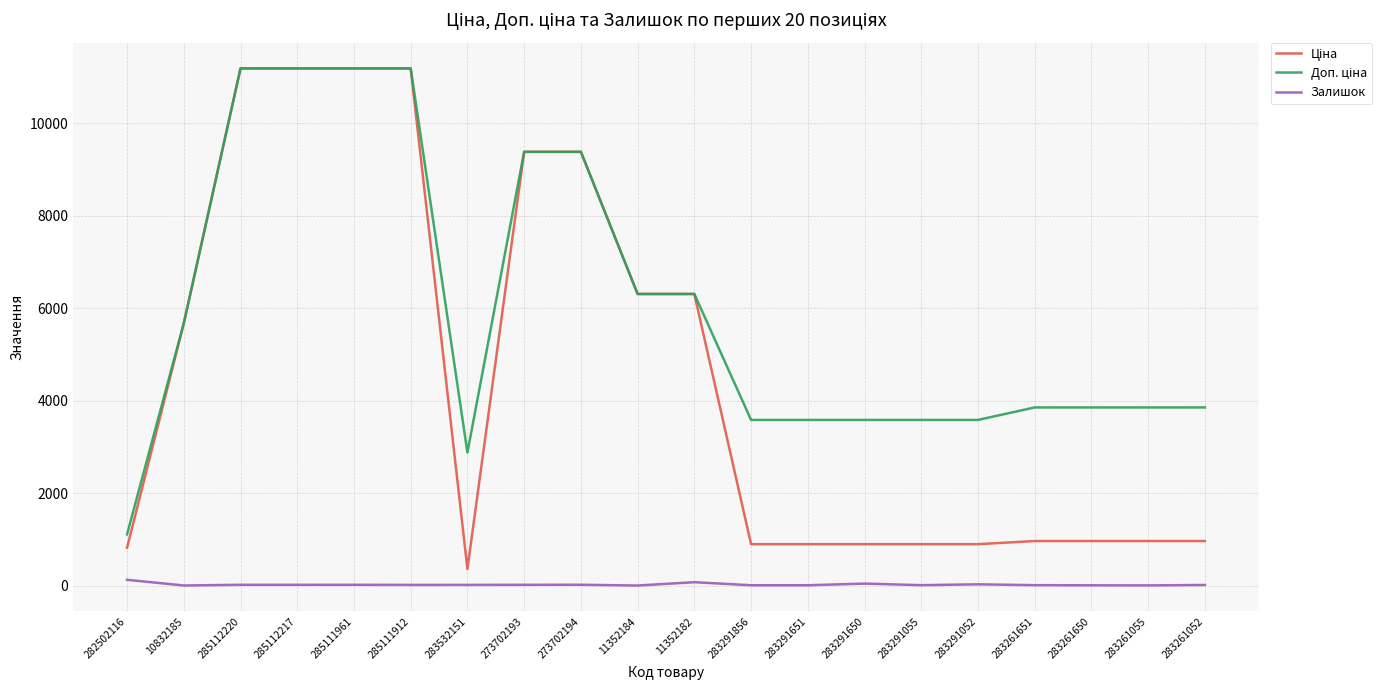

What is the maximum value shown in the chart?

11188.2